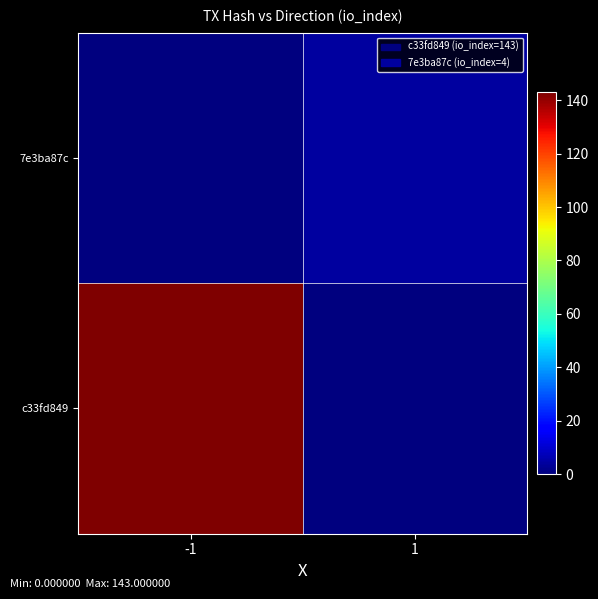

Which label corresponds to the largest value in the chart?

-1